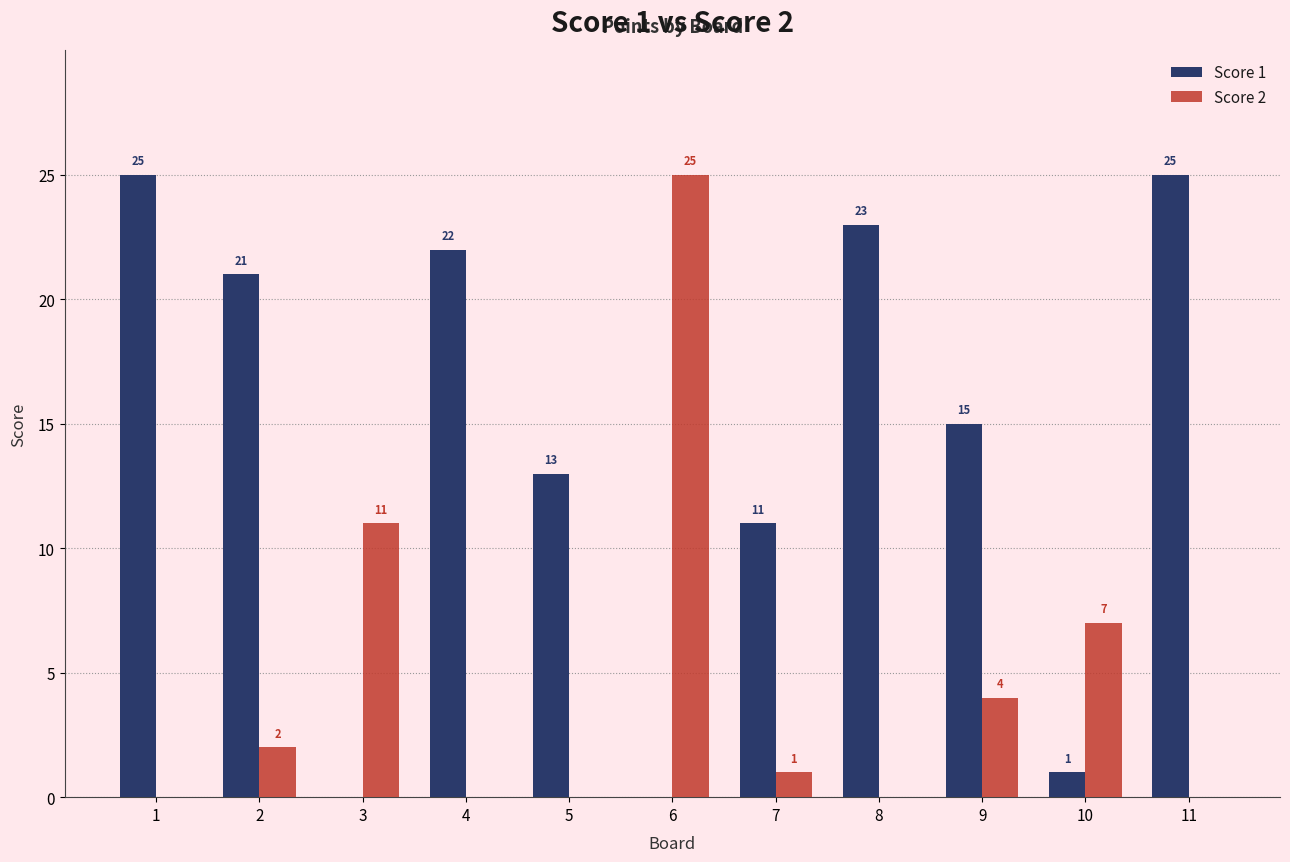

Reading left to right, list all the values displayed in this chart.

Score 1: 25	21	0	22	13	0	11	23	15	1	25
Score 2: 0	2	11	0	0	25	1	0	4	7	0